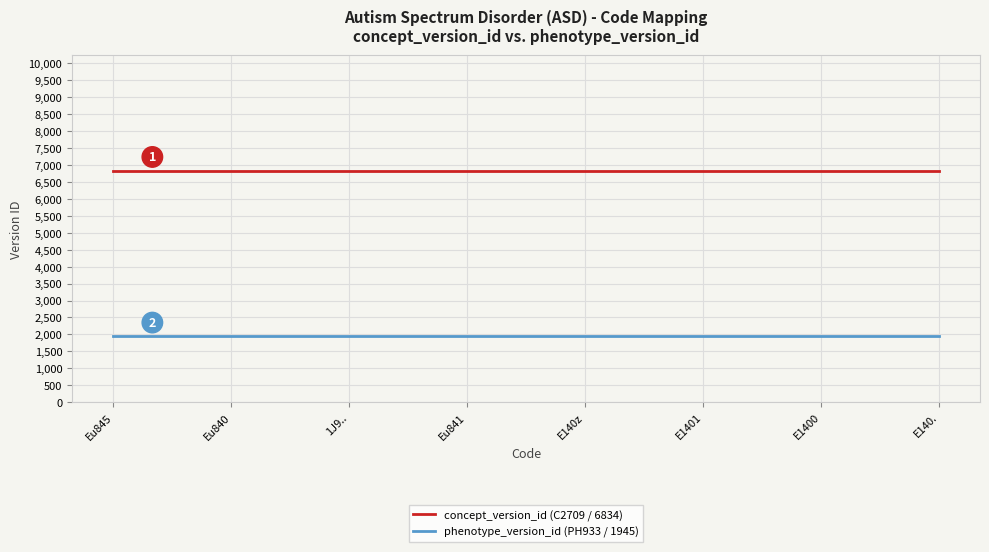

What is the minimum value shown in the chart?

1945